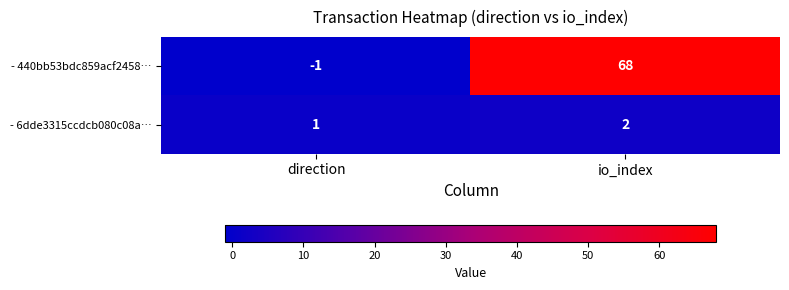

What value does the - 440bb53bdc859acf2458… series have at io_index, to the nearest 10?

70